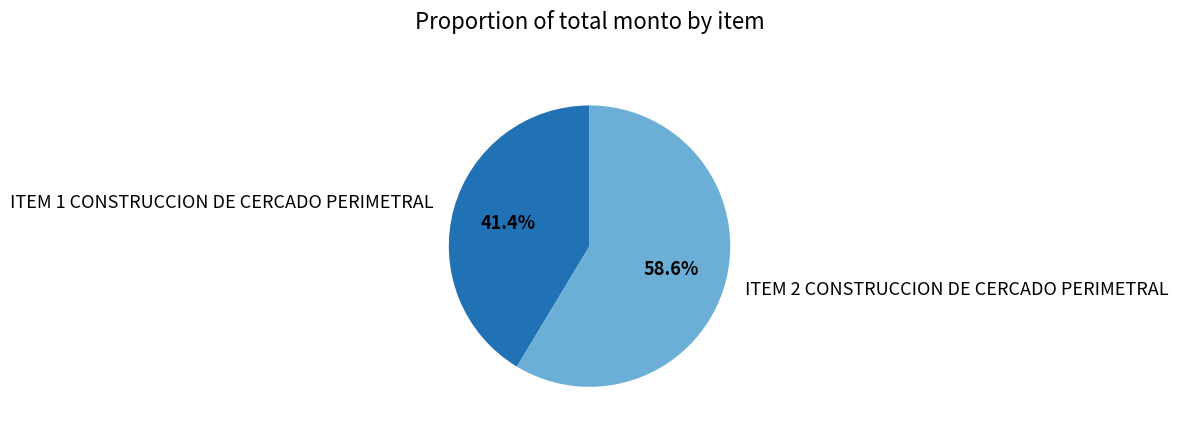

What is the largest slice in the pie chart?

ITEM 2 CONSTRUCCION DE CERCADO PERIMETRAL